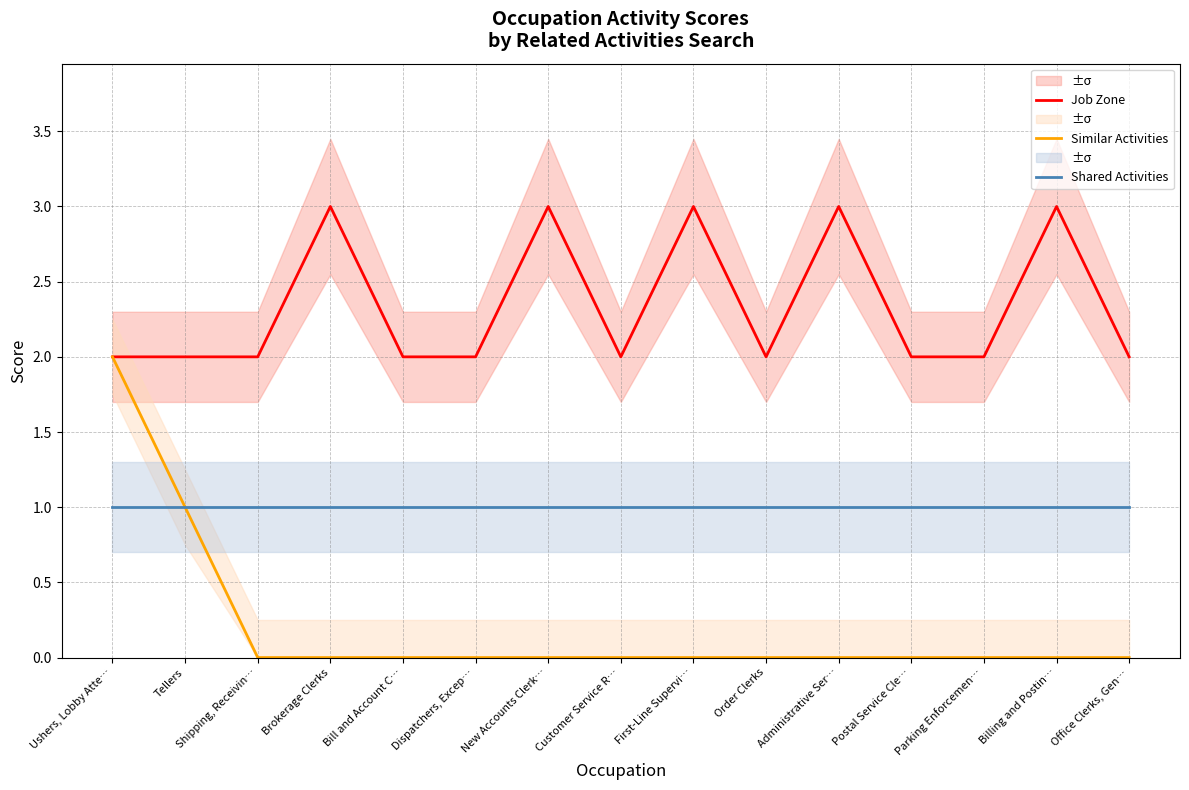

What is the maximum value shown in the chart?

3